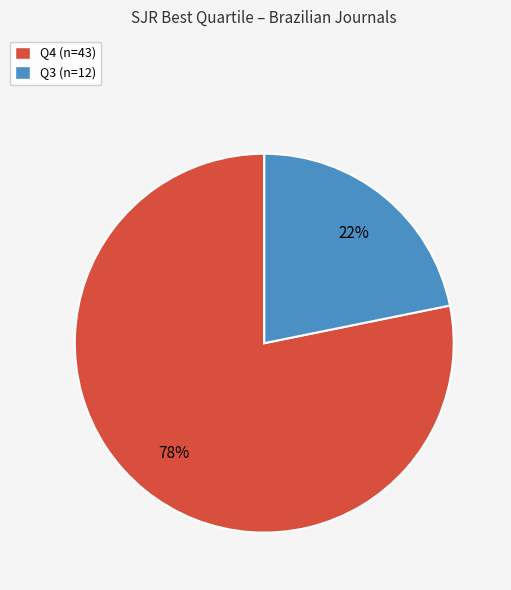

Do Q3 and Q4 together represent more than half of the pie?

Yes